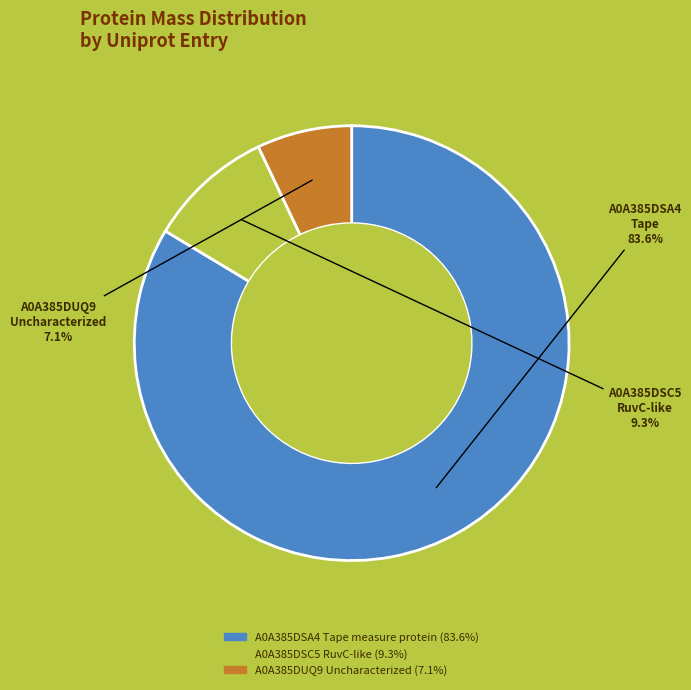

Is there any slice that represents more than half of the pie?

Yes